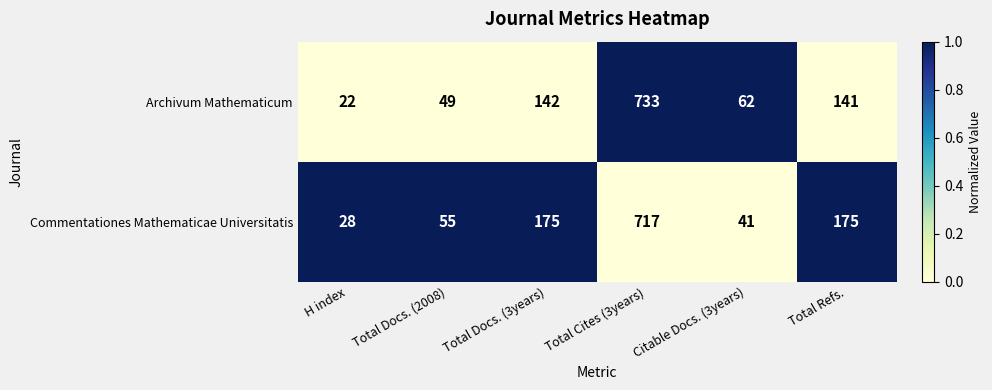

Which series changed the most between Total Docs. (3years) and Total Refs.?

Archivum Mathematicum